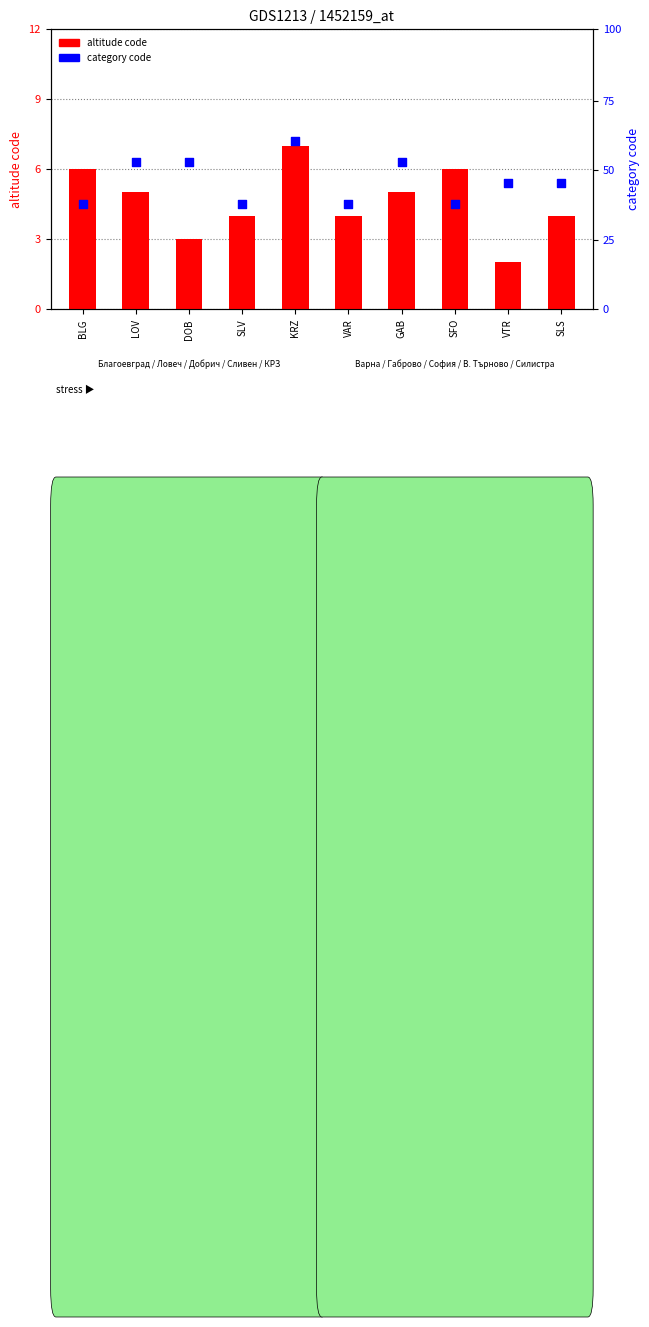

At which category is the sum across all series the highest?

KRZ